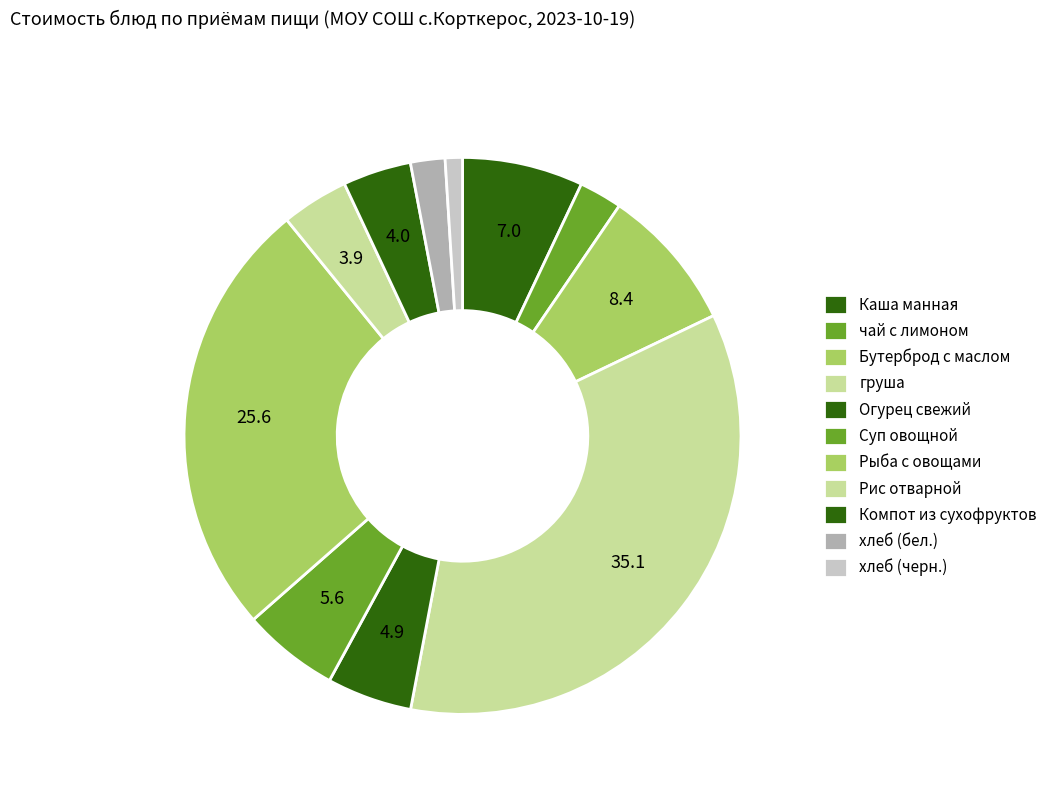

To the nearest percent, what is the difference between the Рис отварной and Рыба с овощами slice percentages?

22%